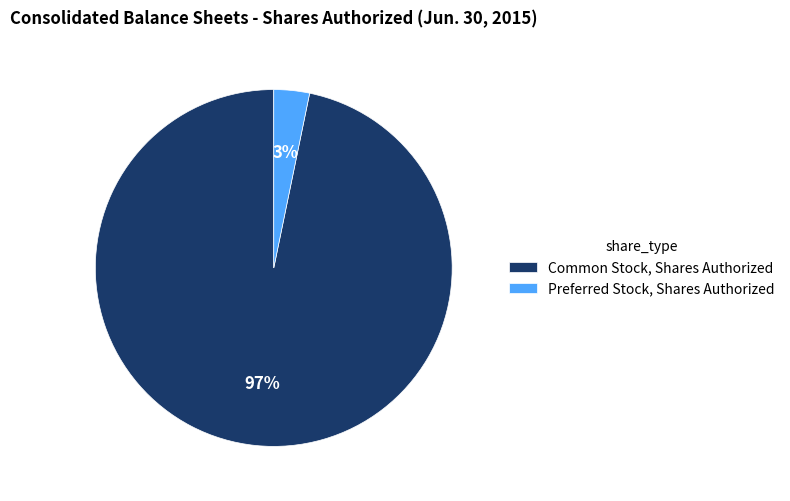

Combined, do Common Stock, Shares Authorized and Preferred Stock, Shares Authorized account for over 50%?

Yes